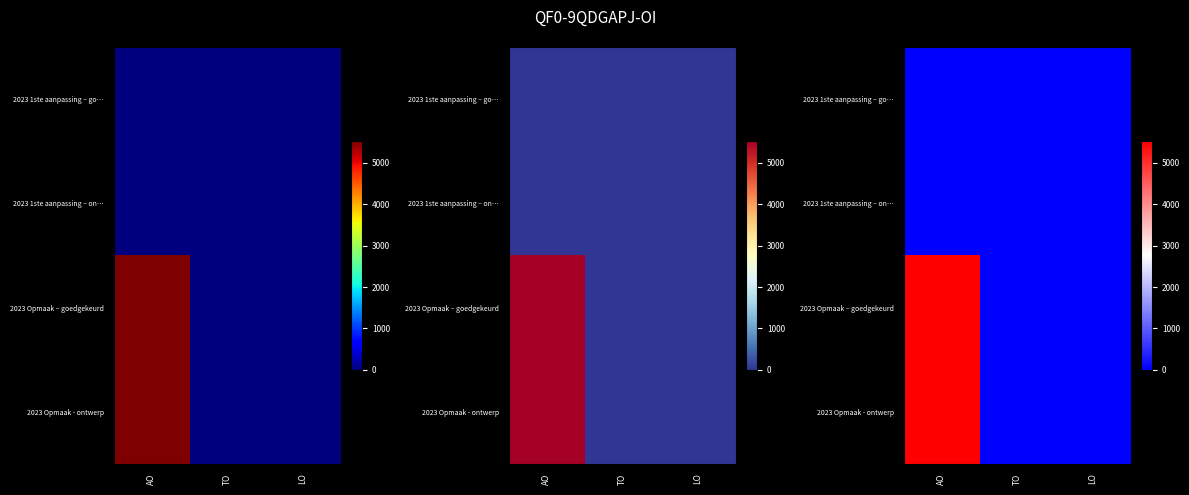

Between LO and TO, which is larger?

LO